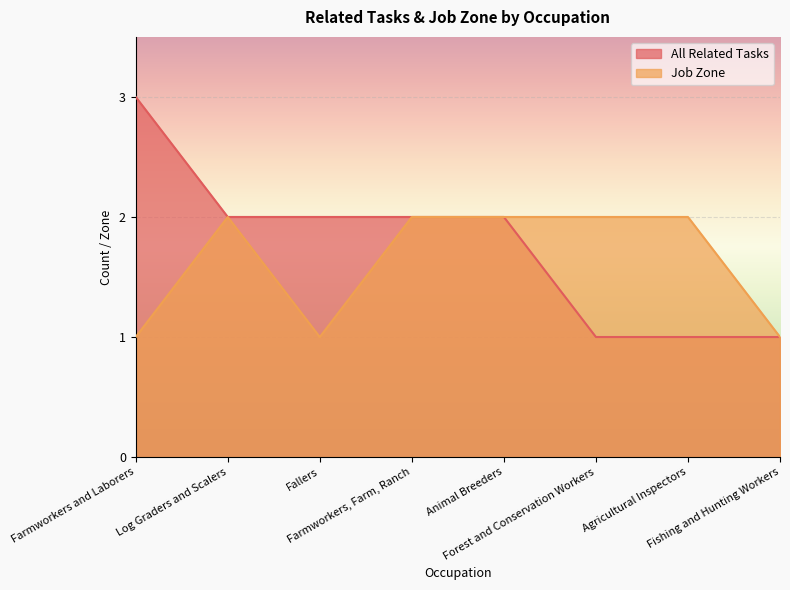

Is it true that All Related Tasks equals 4 at Animal Breeders?

False